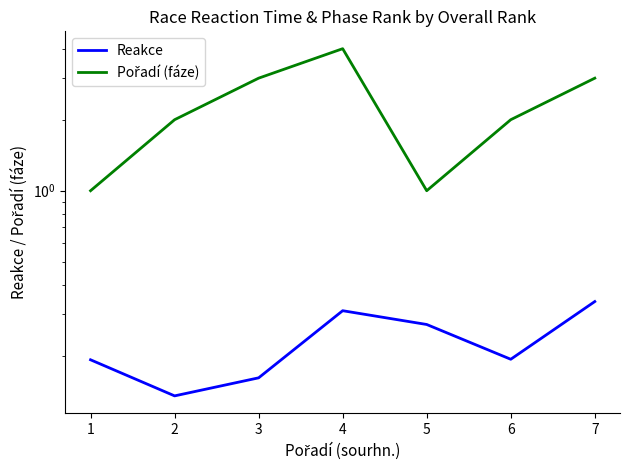

How many lines are shown in the chart?

2